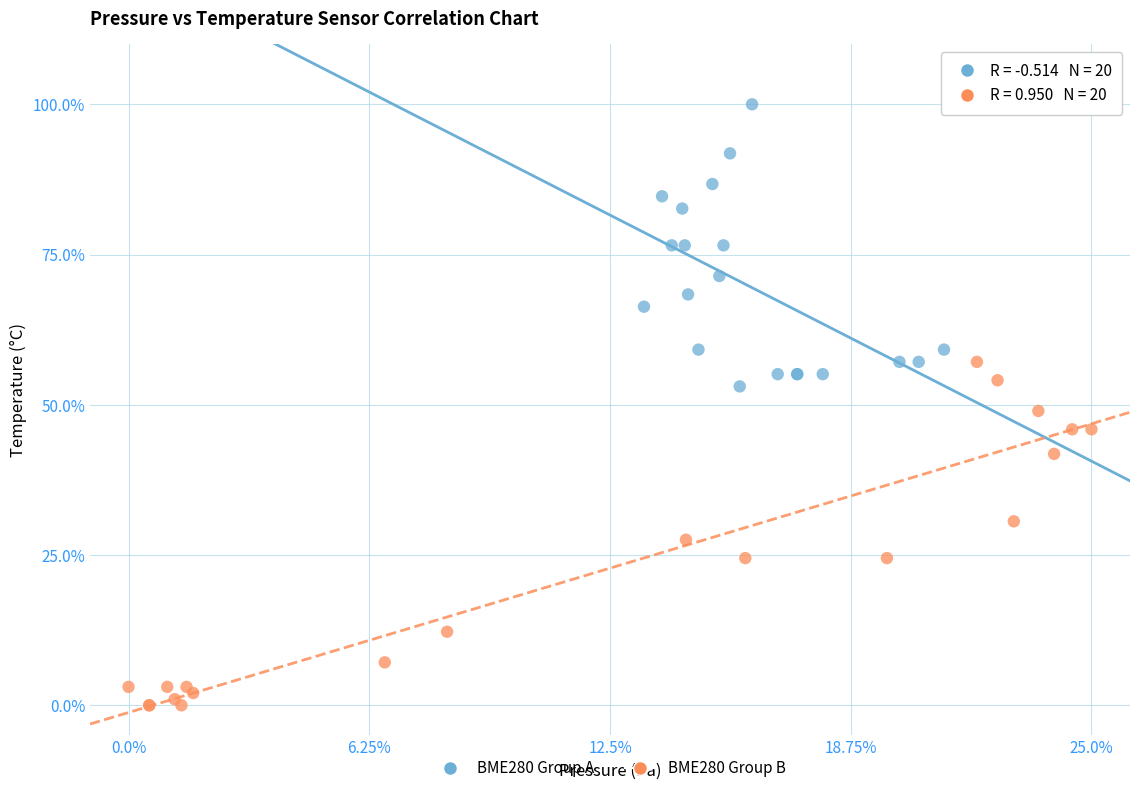

Which series reaches the maximum Y coordinate?

BME280 Group A